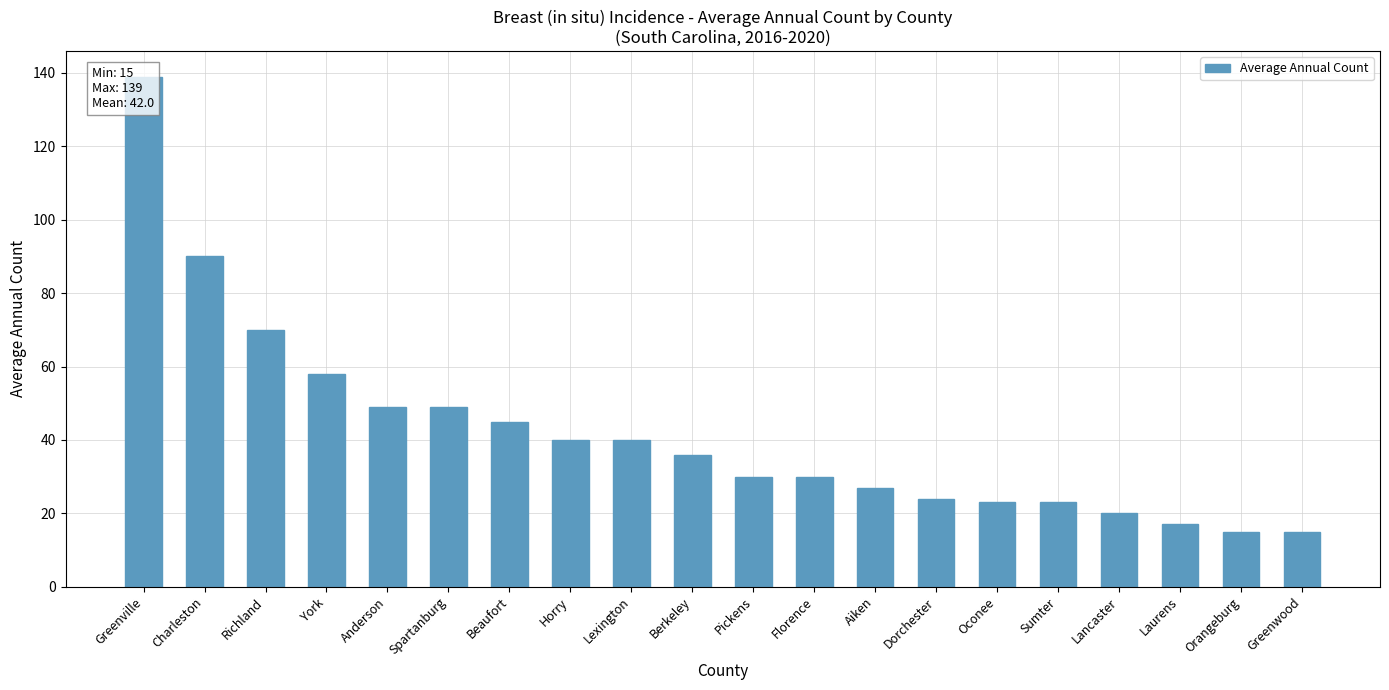

What position from the right is Spartanburg?

15